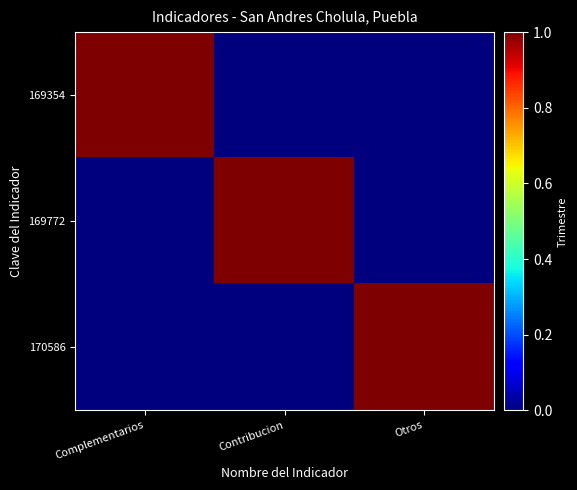

How many distinct data groups are displayed?

3